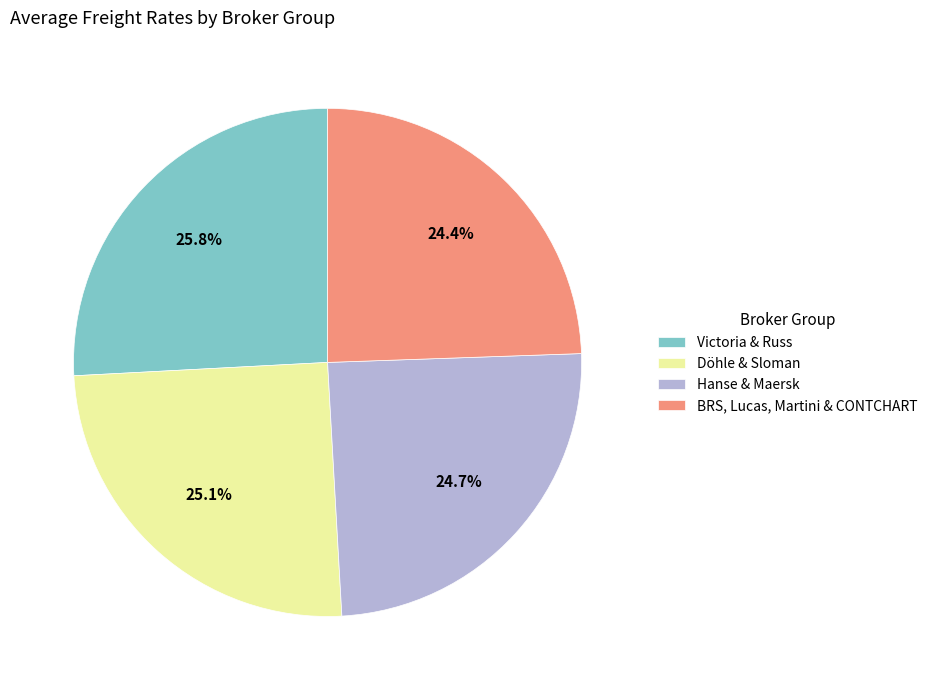

Between Victoria & Russ and BRS, Lucas, Martini & CONTCHART, which is larger?

Victoria & Russ